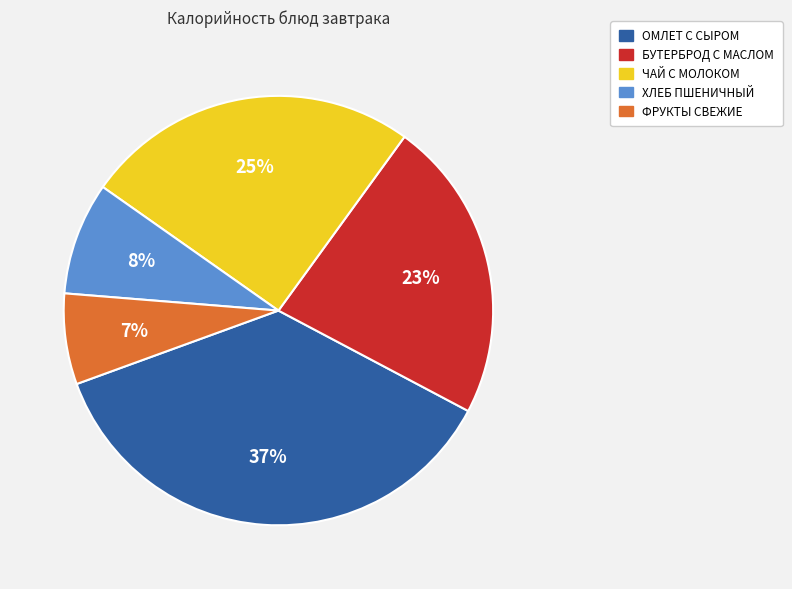

Which slice is the smallest?

ФРУКТЫ СВЕЖИЕ